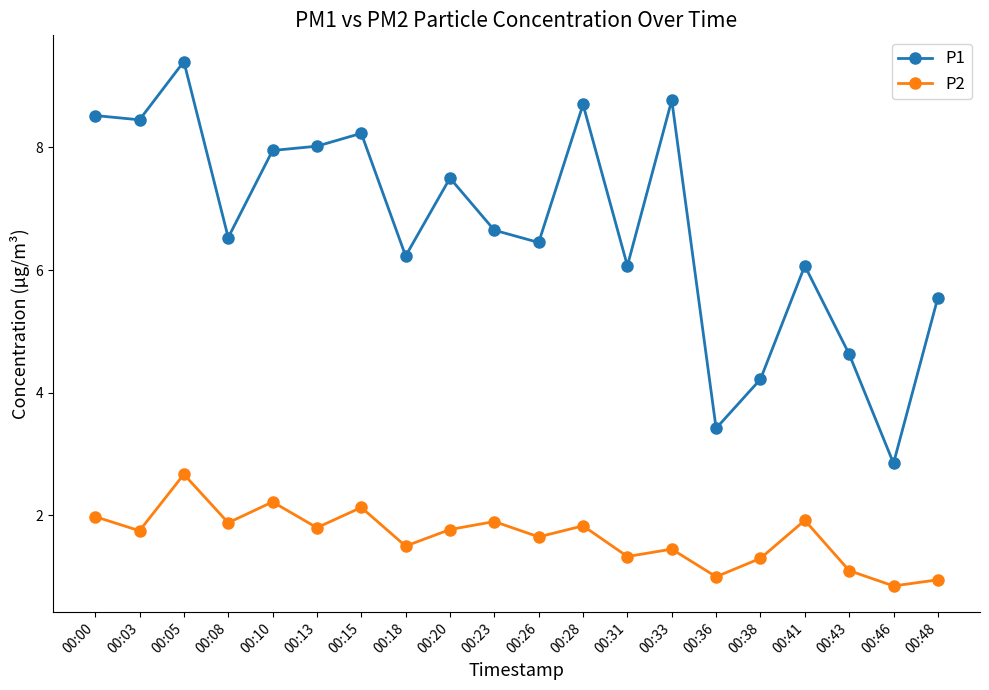

How many values in the P1 series exceed 6?

15